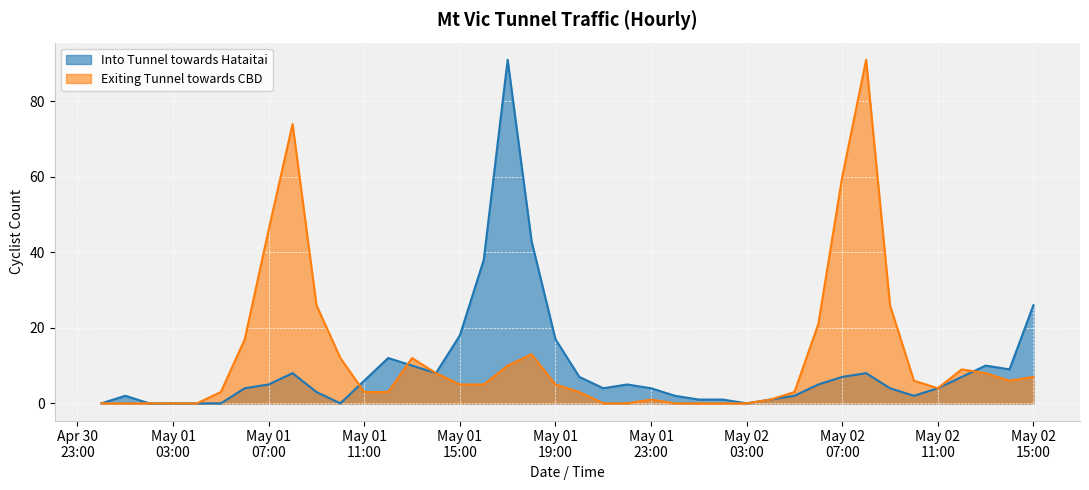

Which series has the largest total across all categories?

Exiting Tunnel towards CBD